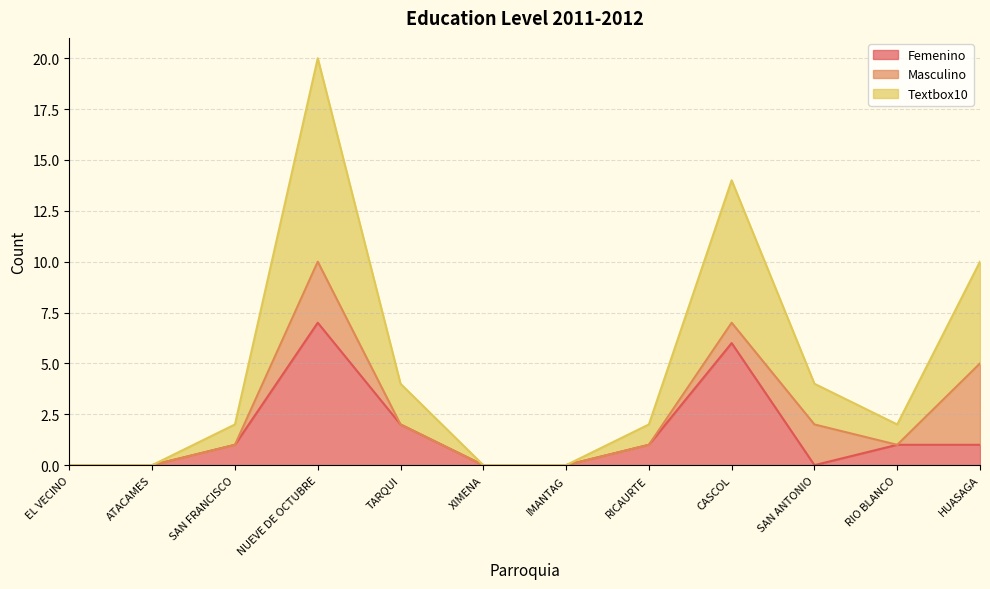

What are all the series names shown in the legend?

Femenino, Masculino, Textbox10